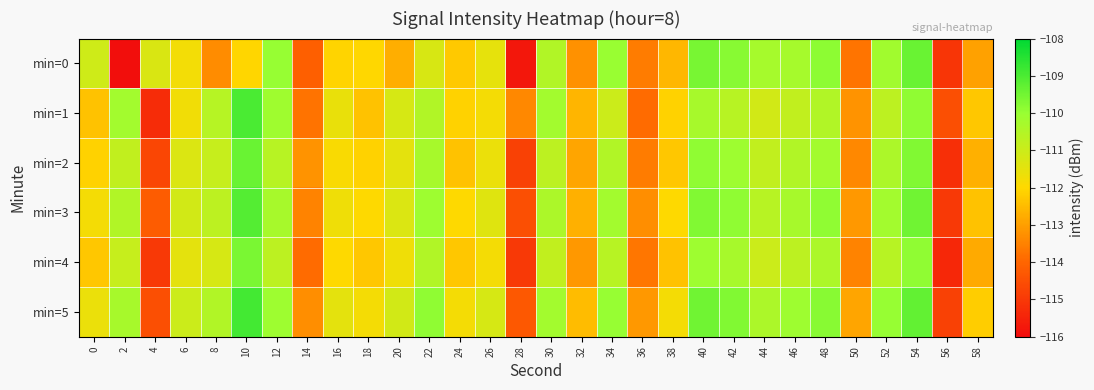

What is the spread (max minus min) of values at 54?

0.6